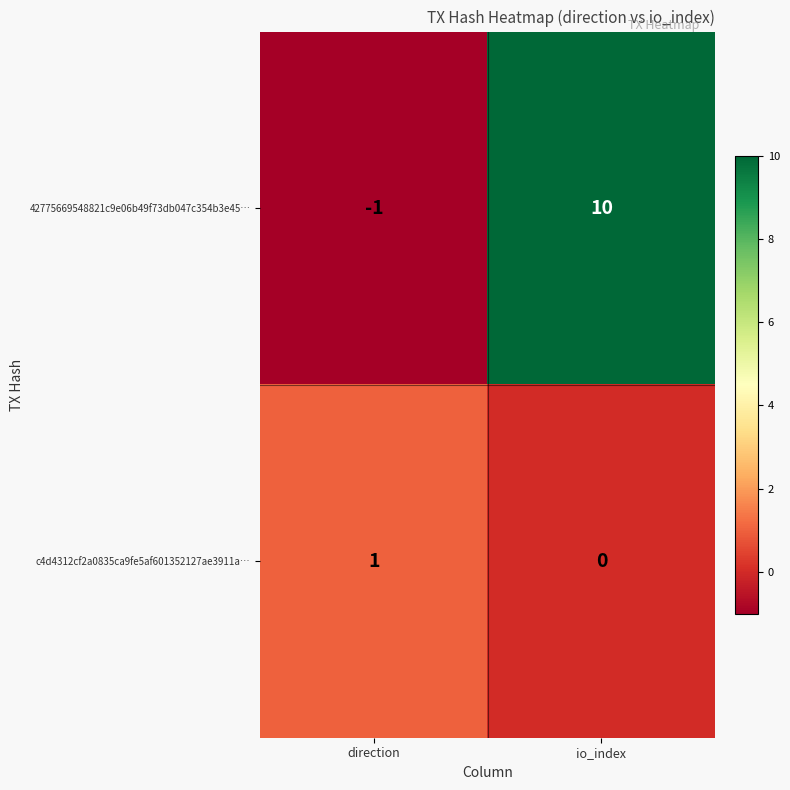

Which series has the largest total across all categories?

42775669548821c9e06b49f73db047c354b3e45…